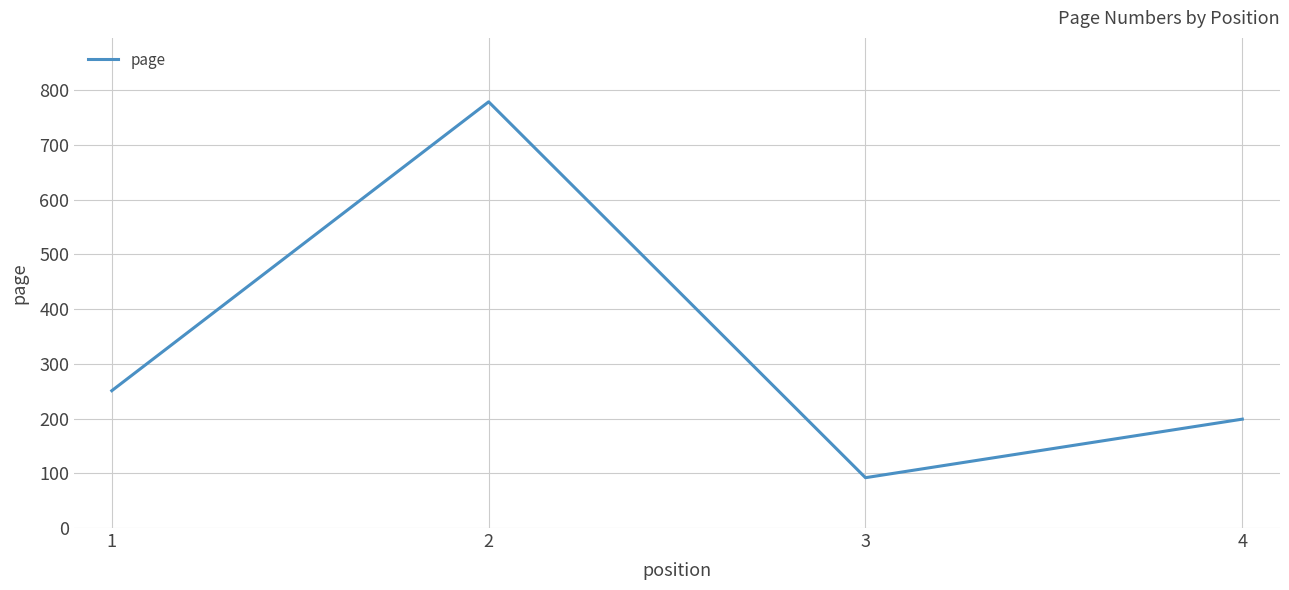

Is it true that the value at 1 is 388?

False